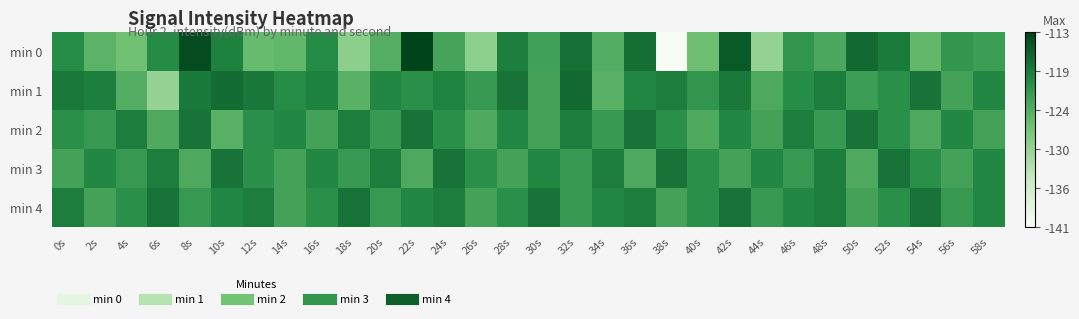

What is the total value across all series at 2s?

-609.4